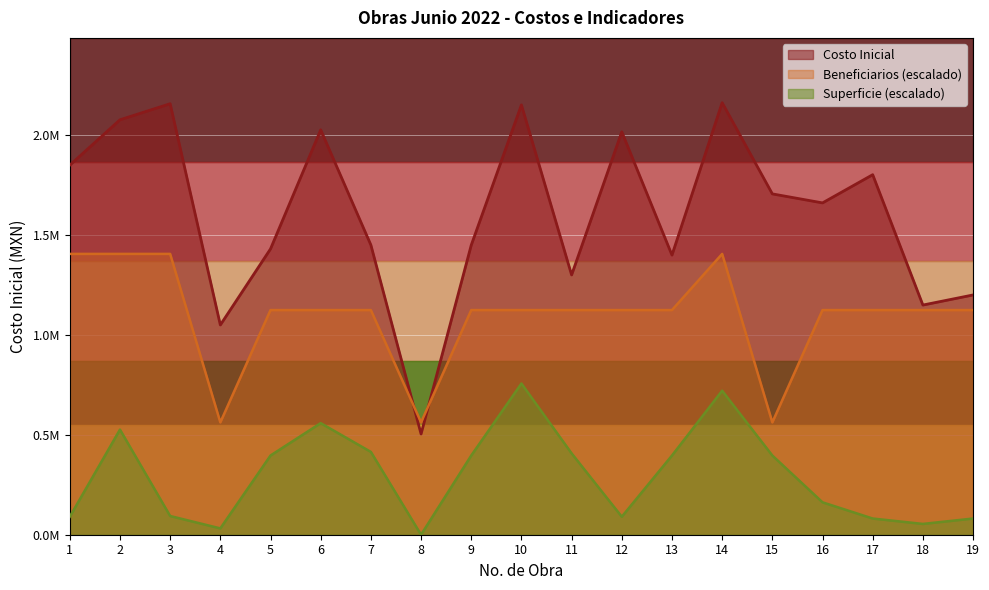

What are all the series names shown in the legend?

Costo Inicial, Beneficiarios (escalado), Superficie (escalado)